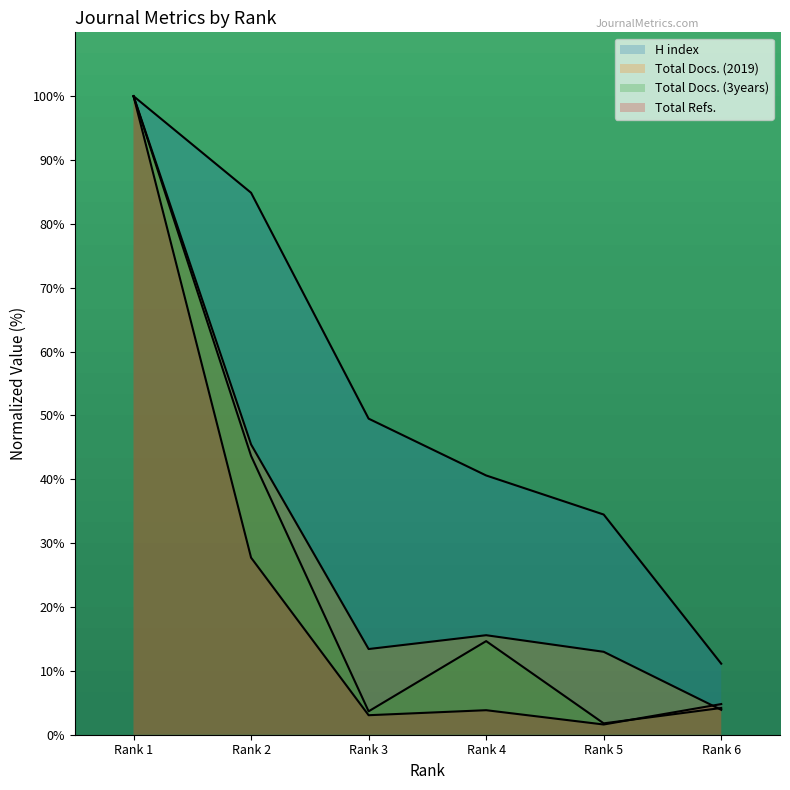

At Rank 4, list the series in order from smallest to largest.

Total Refs., Total Docs. (3years), Total Docs. (2019), H index